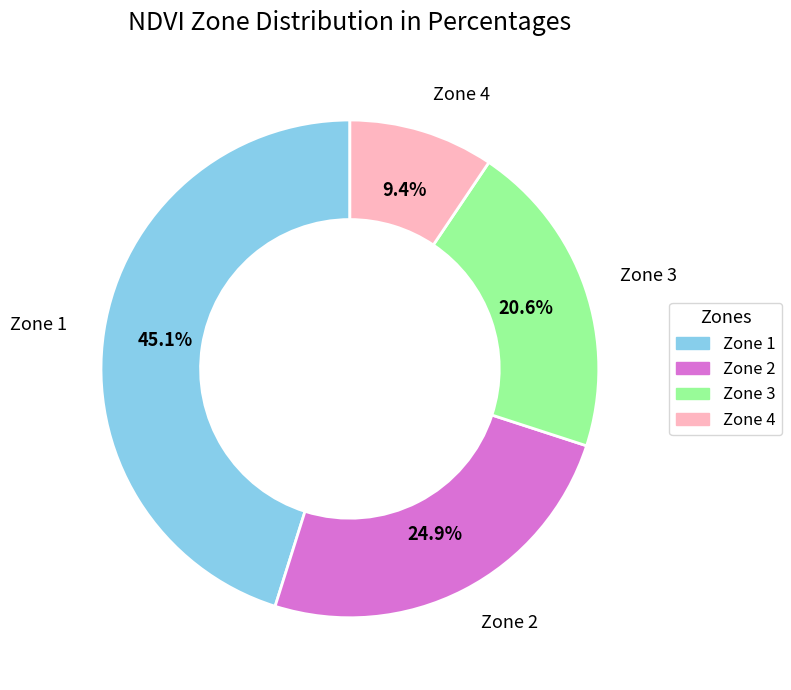

To the nearest percent, what is the difference between the largest and smallest slice percentages?

36%